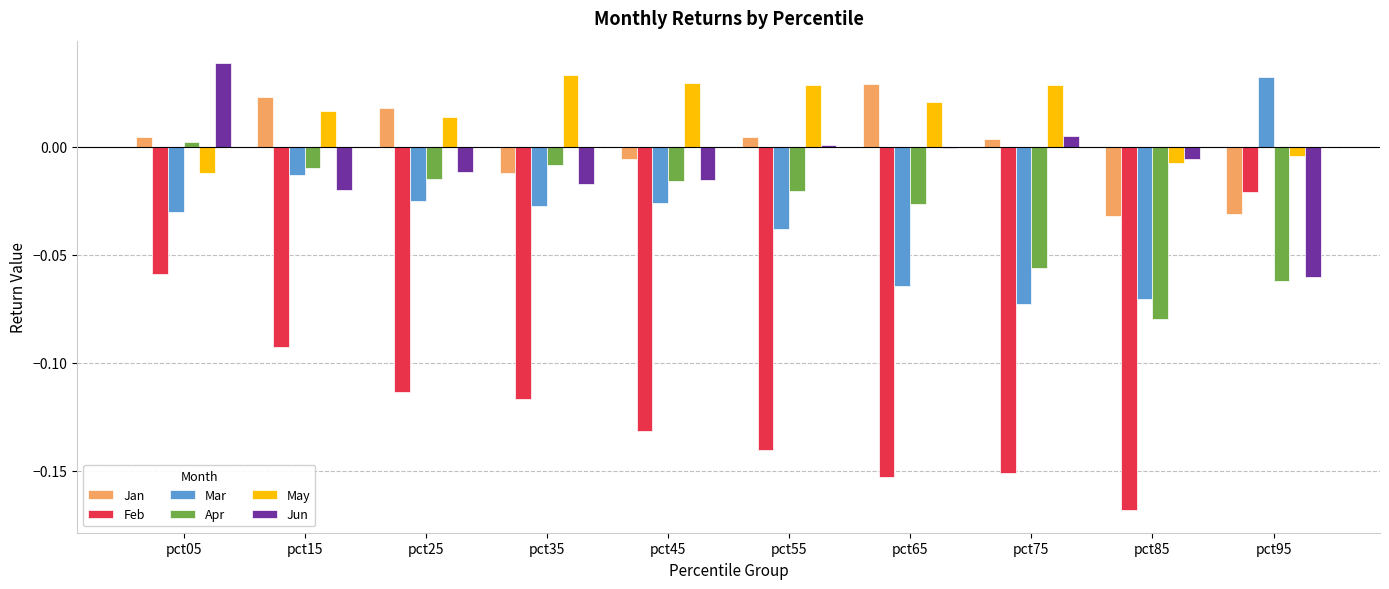

Which label corresponds to the largest value in the chart?

pct05